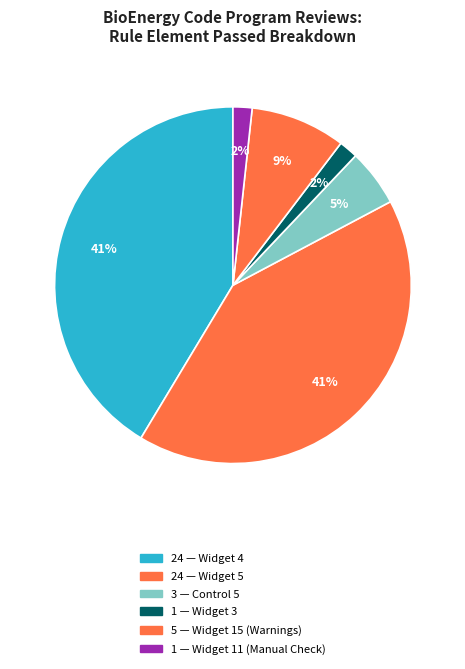

How many segments does this pie chart have?

6